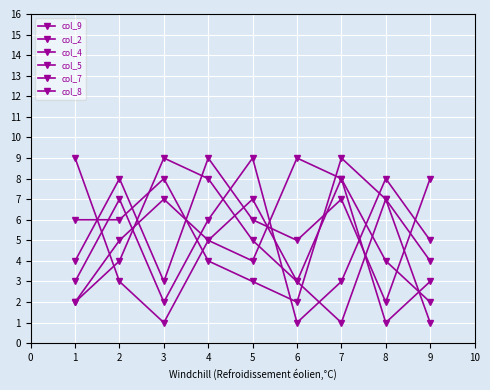

At how many categories does at least one series exceed 8?

6